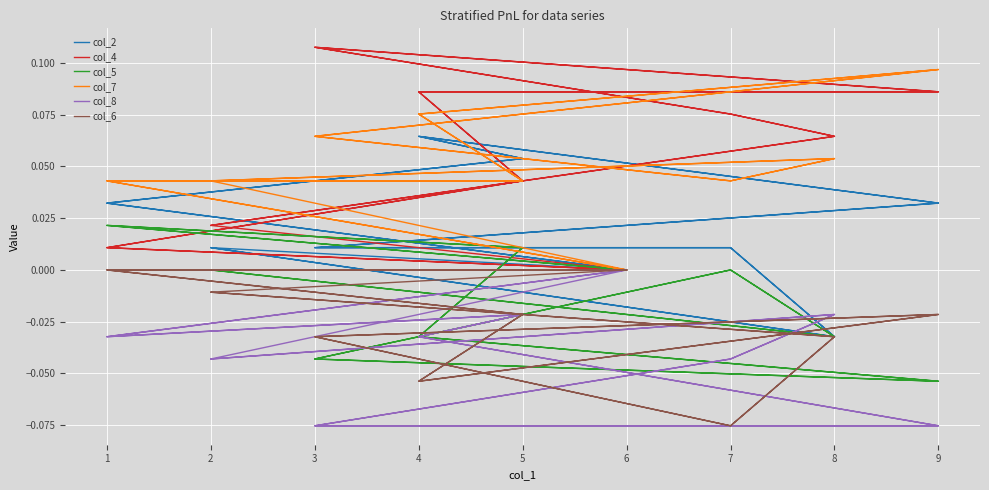

How many data points in col_2 are less than 0?

2